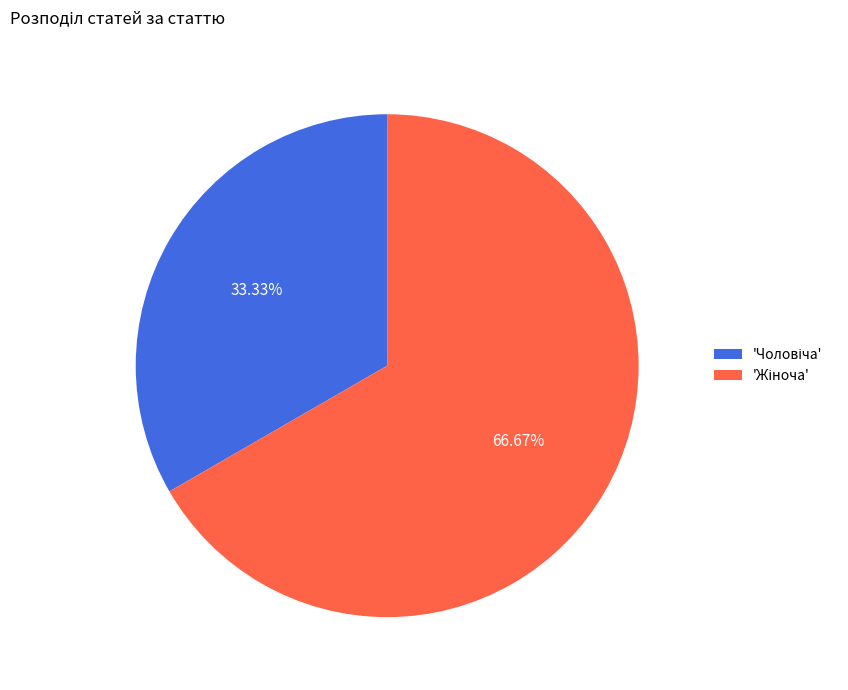

Does any single category account for the majority?

Yes